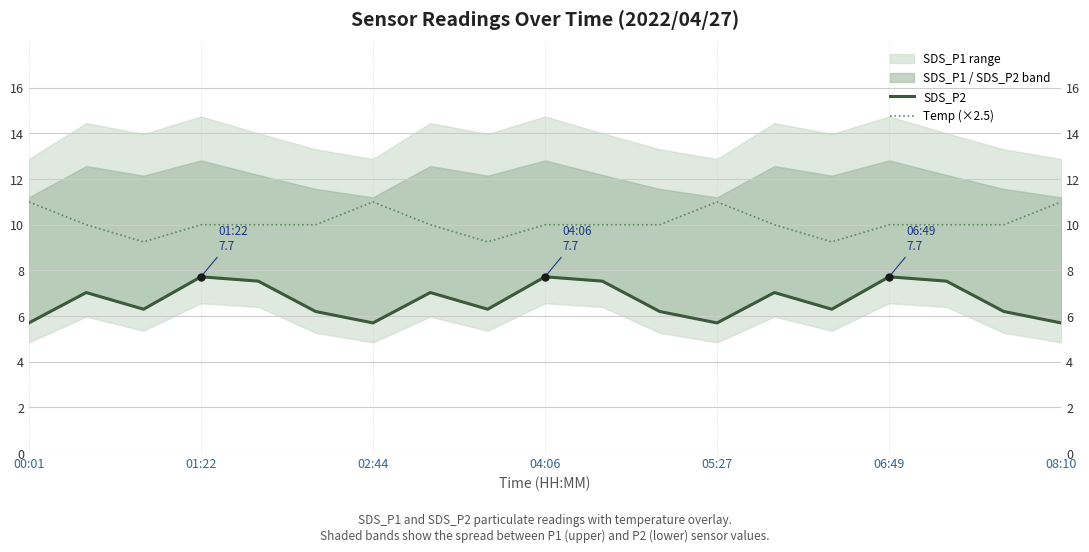

Does the chart display data point markers on the line(s)?

No